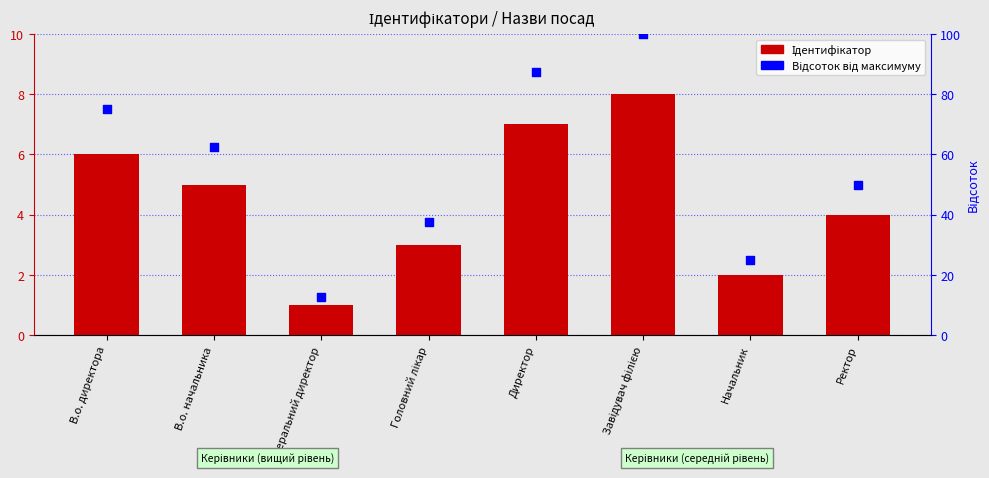

At how many categories does at least one series exceed 29?

6